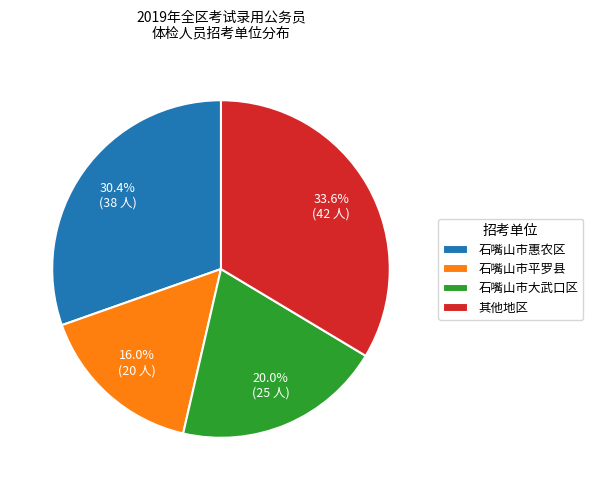

What percentage is NOT represented by 石嘴山市平罗县?

84.0%